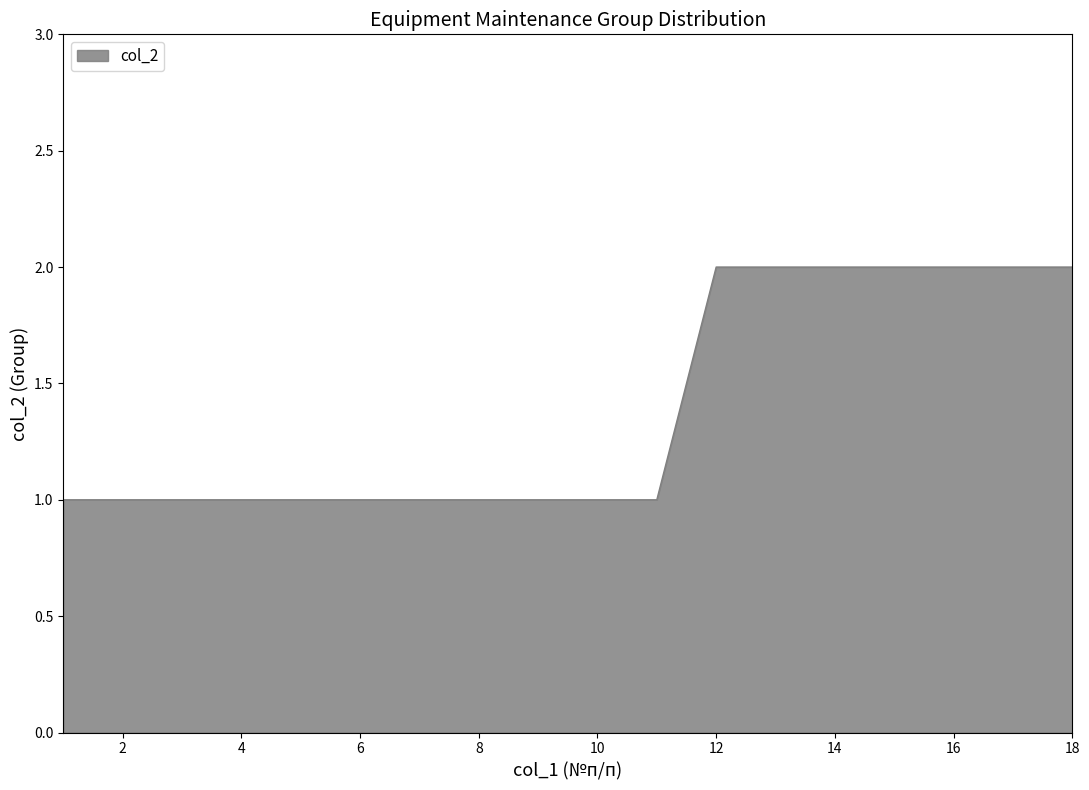

What is the smallest value displayed?

1